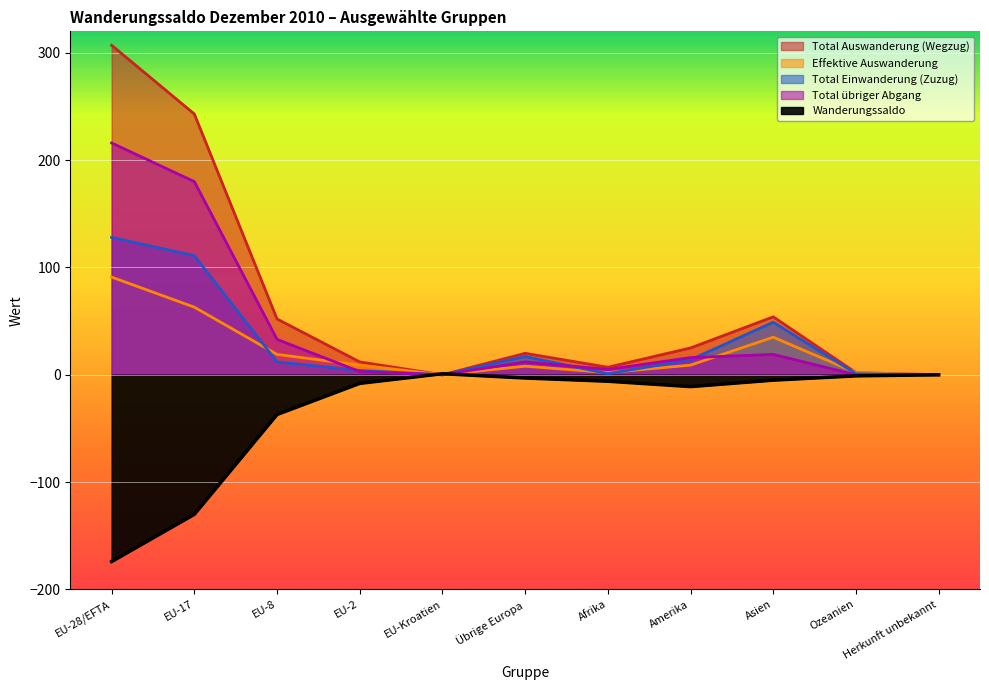

True or false: Total übriger Abgang has a value of 25 at Asien.

False